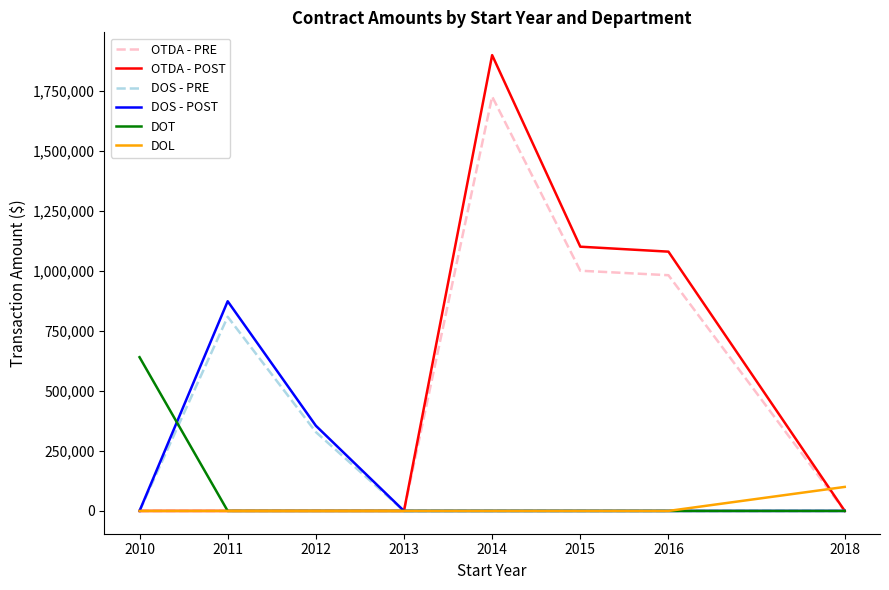

At which category is the sum across all series the highest?

2014